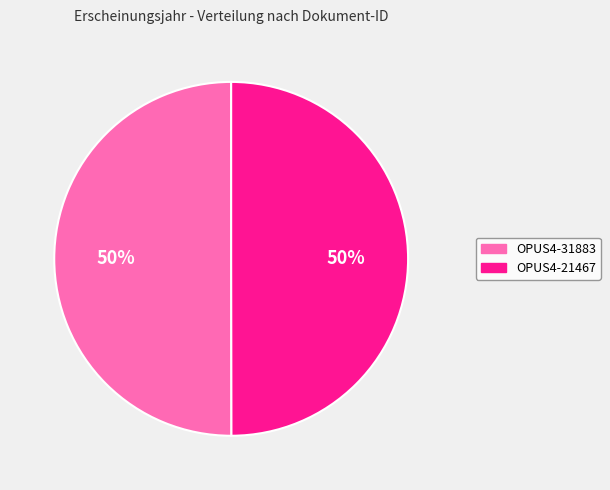

To the nearest percent, what portion does OPUS4-21467 represent?

50%